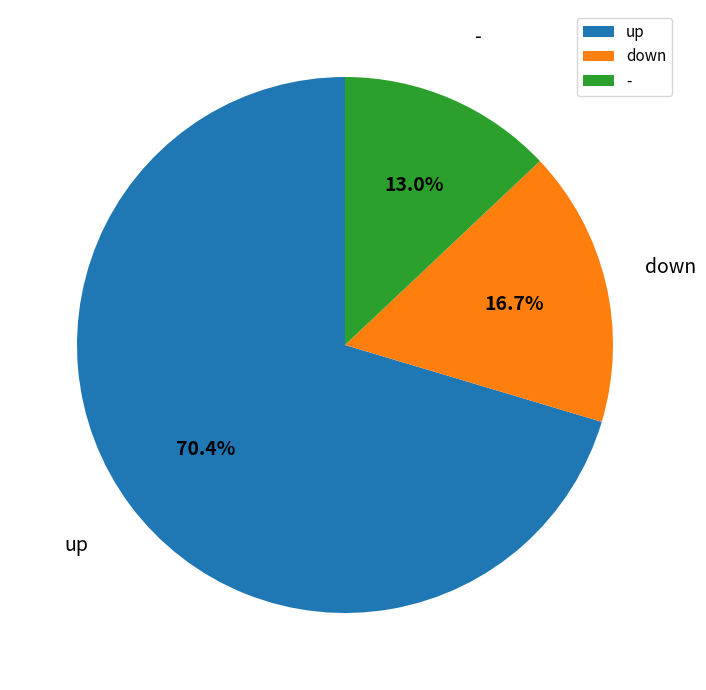

To the nearest percent, what is the combined percentage of - and down?

30%